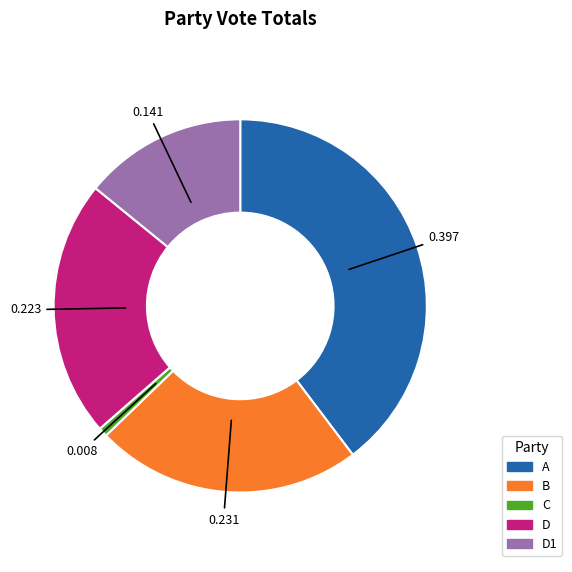

Which category has the biggest portion of the pie?

A